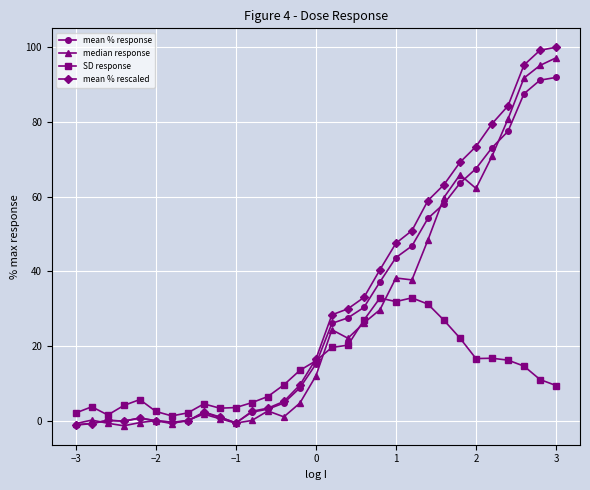

Which series has the largest range (max minus min)?

mean % rescaled